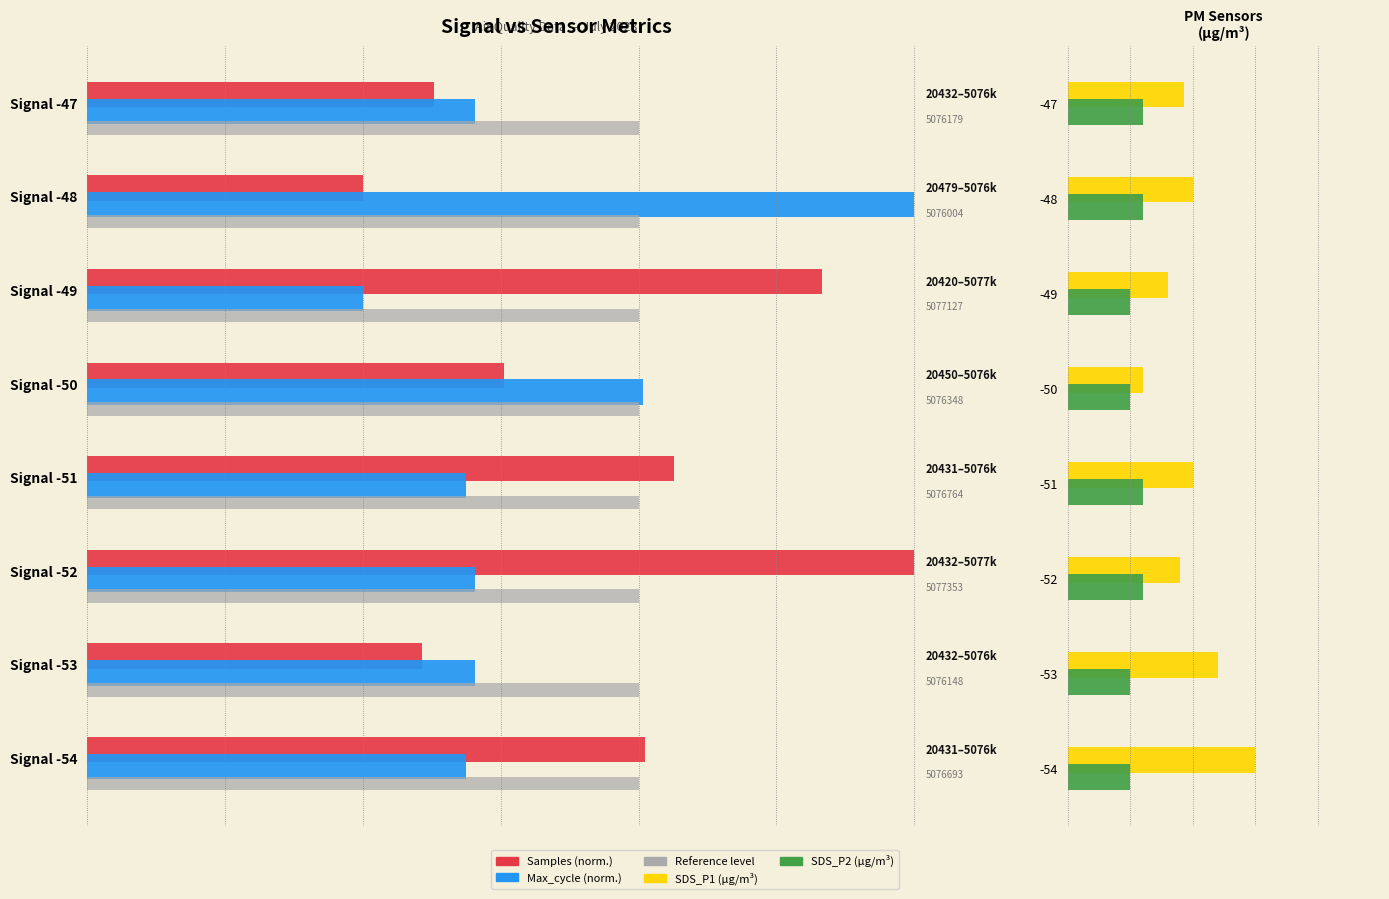

Reading left to right, list all the values displayed in this chart.

Samples (normalized): 101.1	60.7	150.0	106.3	75.5	133.2	50.0	63.0
Max_cycle (normalized): 68.6	70.3	70.3	68.6	100.8	50.0	150.0	70.3
Reference: 0.1	0.1	0.1	0.1	0.1	0.1	0.1	0.1
SDS_P1: 1.5	1.2	0.9	1.0	0.6	0.8	1.0	0.9
SDS_P2: 0.5	0.5	0.6	0.6	0.5	0.5	0.6	0.6